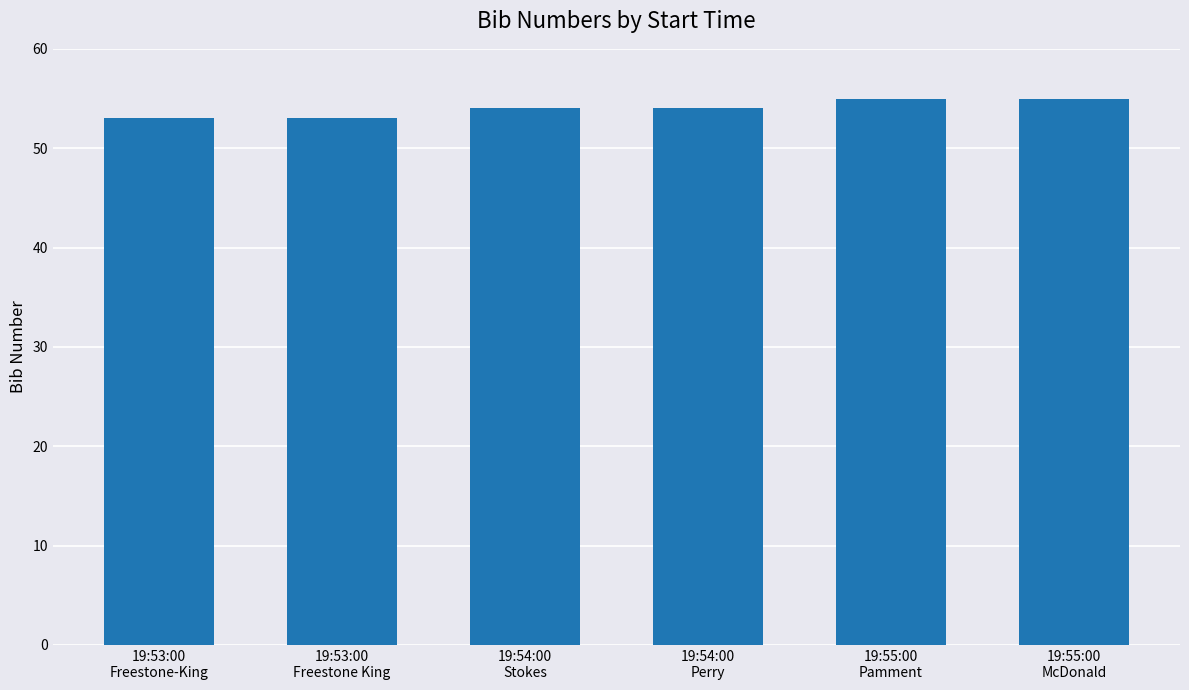

Reading right to left, transcribe all the data shown in this chart.

55	55	54	54	53	53